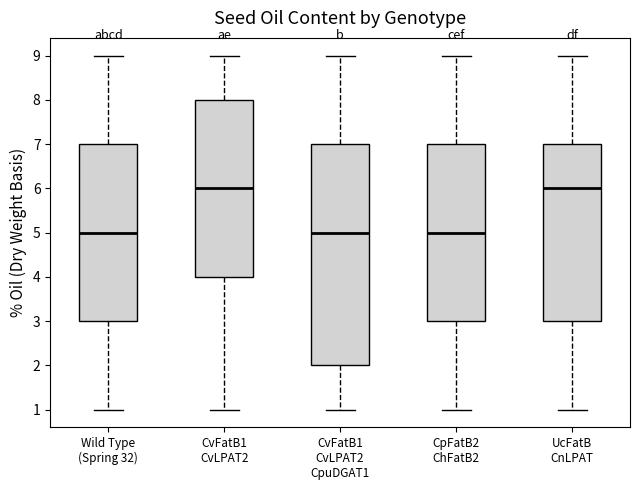

Where does the upper whisker of the box for Wild Type (Spring 32) end on the y-axis? The values are not printed on the chart, so give them approximately, as read against the axis.

9